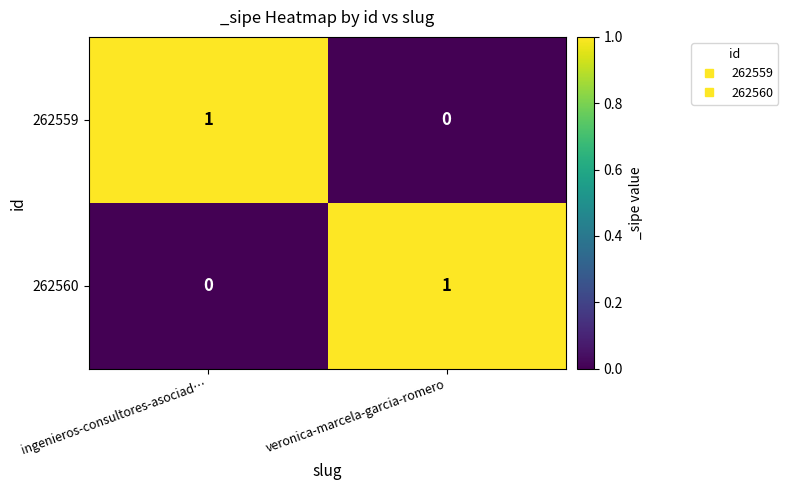

Rank the categories by 262560 value from highest to lowest.

veronica-marcela-garcia-romero, ingenieros-consultores-asociad…